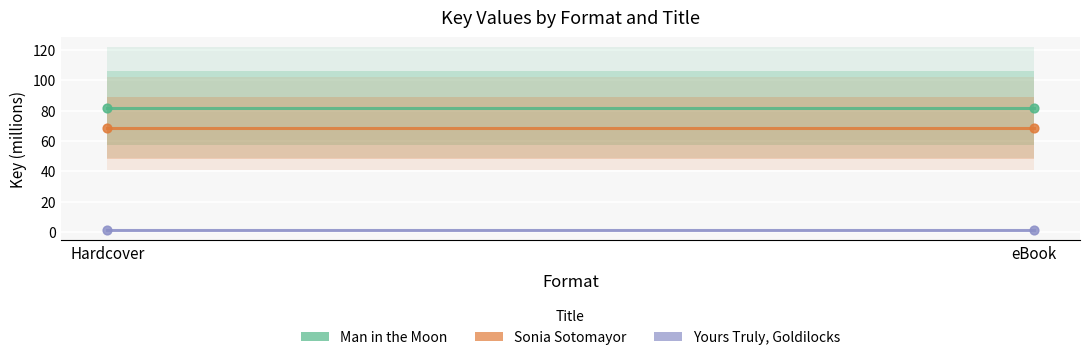

Which series has the largest total across all categories?

Man in the Moon